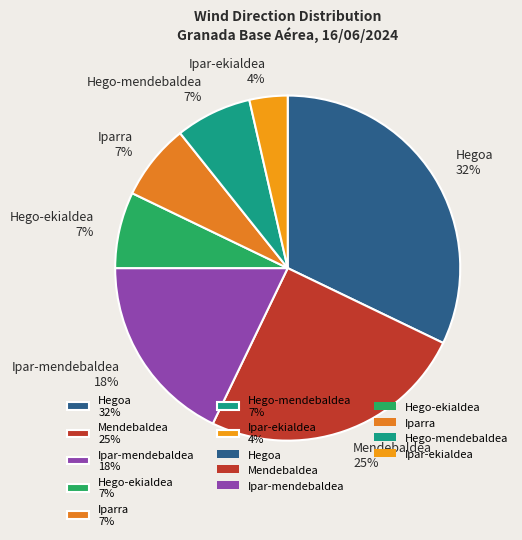

How many slices are in this pie chart?

7